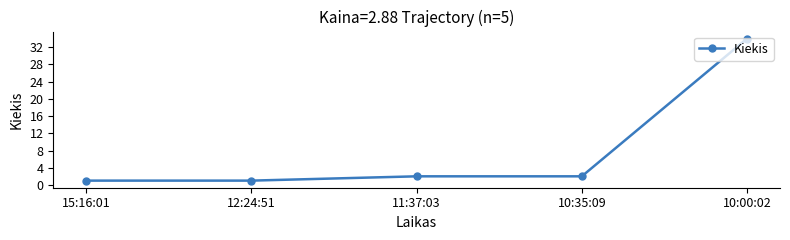

How many distinct data groups are displayed?

1